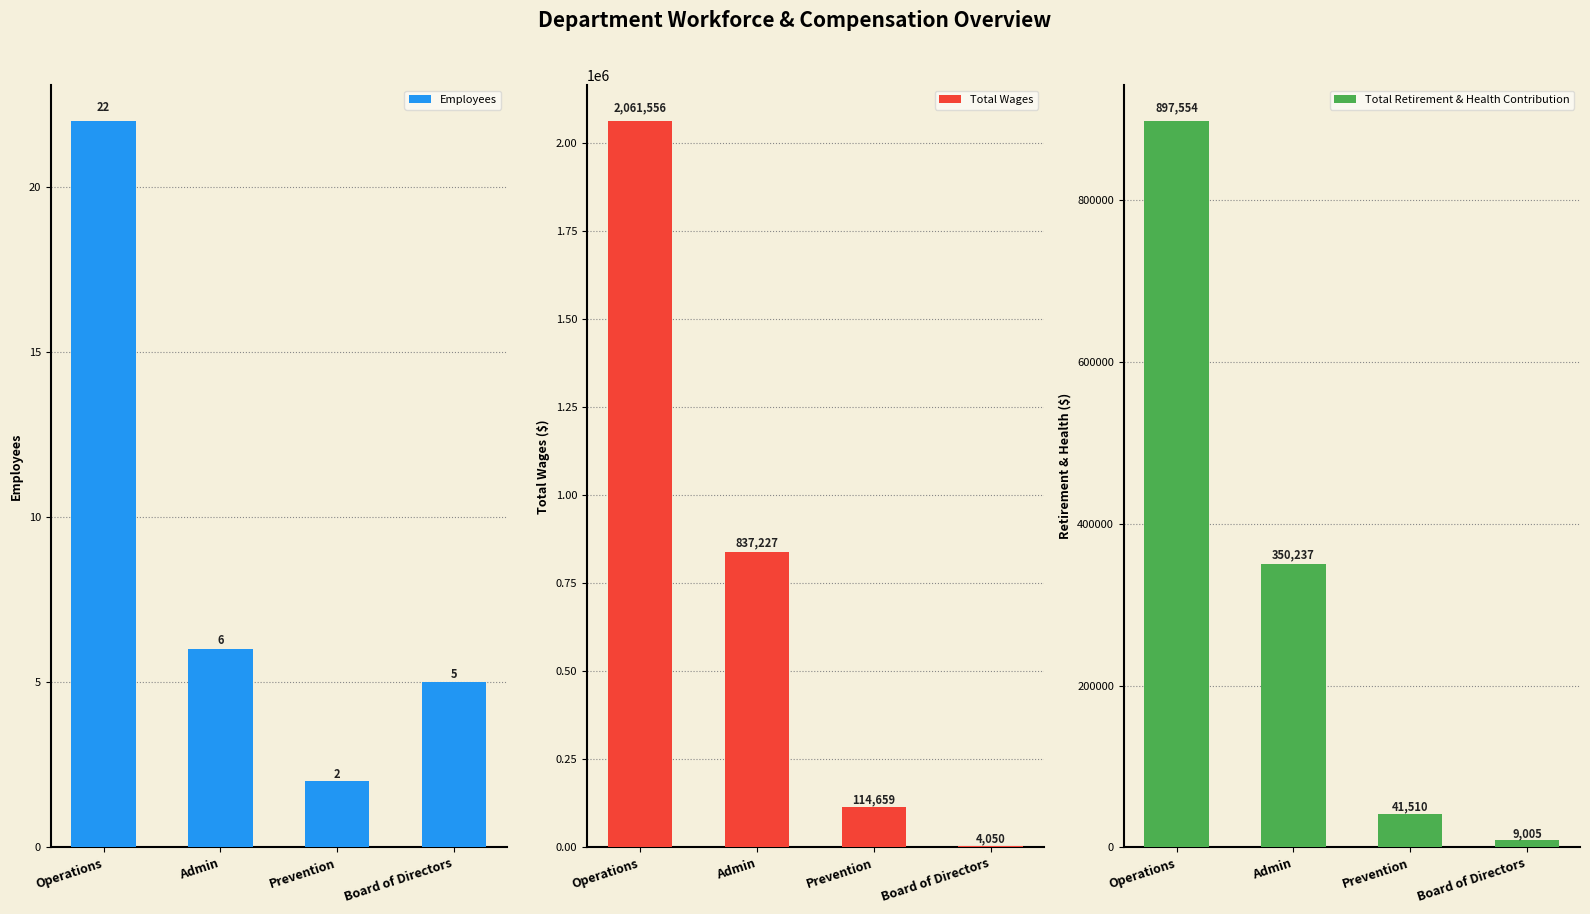

Where does the Employees series first go above 6?

Operations